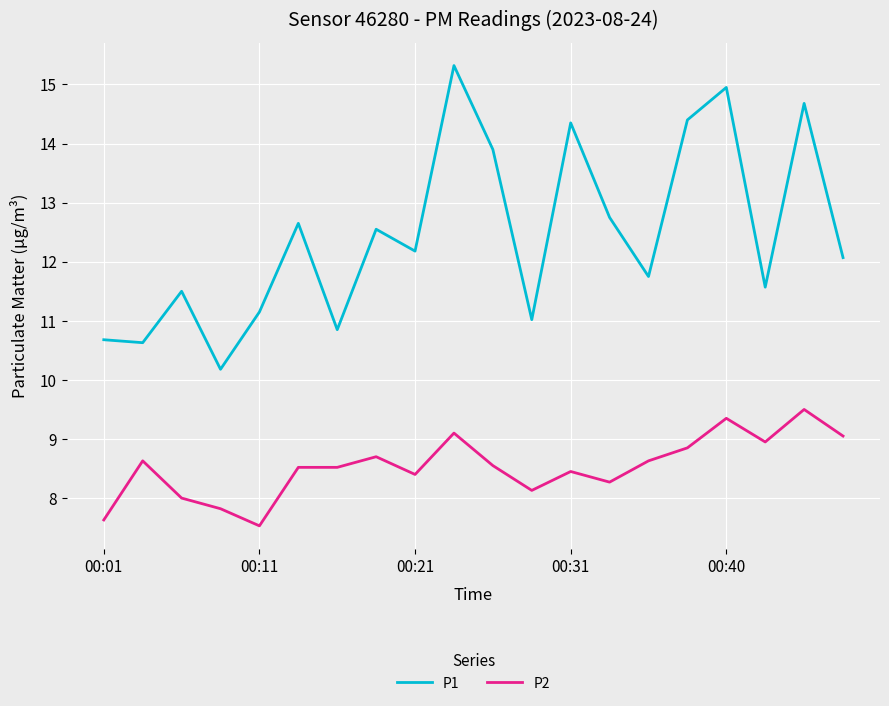

True or false: P2 and P1 intersect in this chart.

False